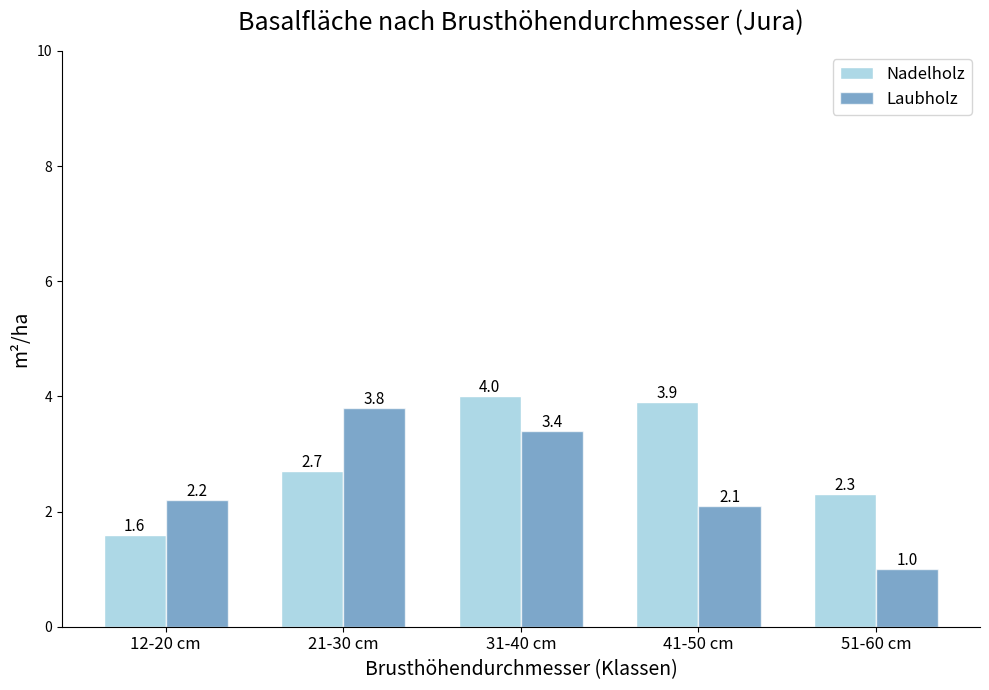

Reading left to right, transcribe all the data shown in this chart.

Nadelholz: 1.6	2.7	4.0	3.9	2.3
Laubholz: 2.2	3.8	3.4	2.1	1.0